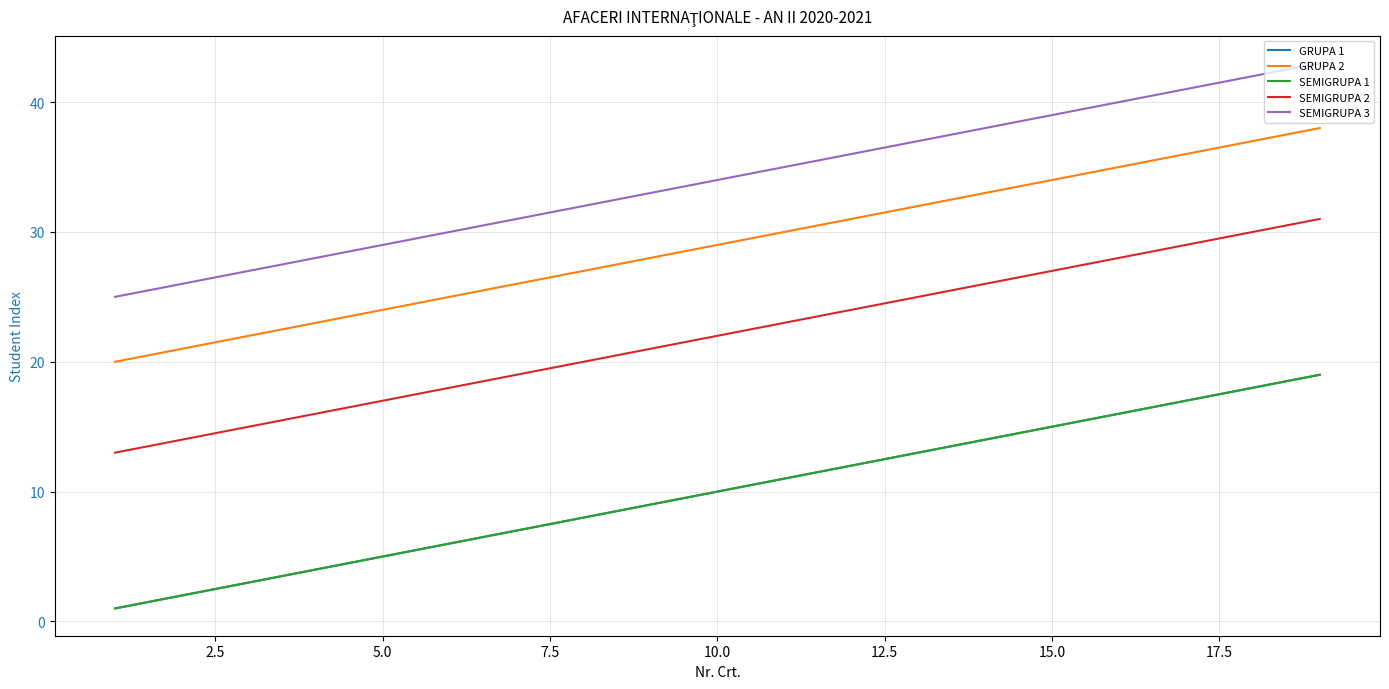

What is the value of the SEMIGRUPA 3 point at the 2nd from the left?

26